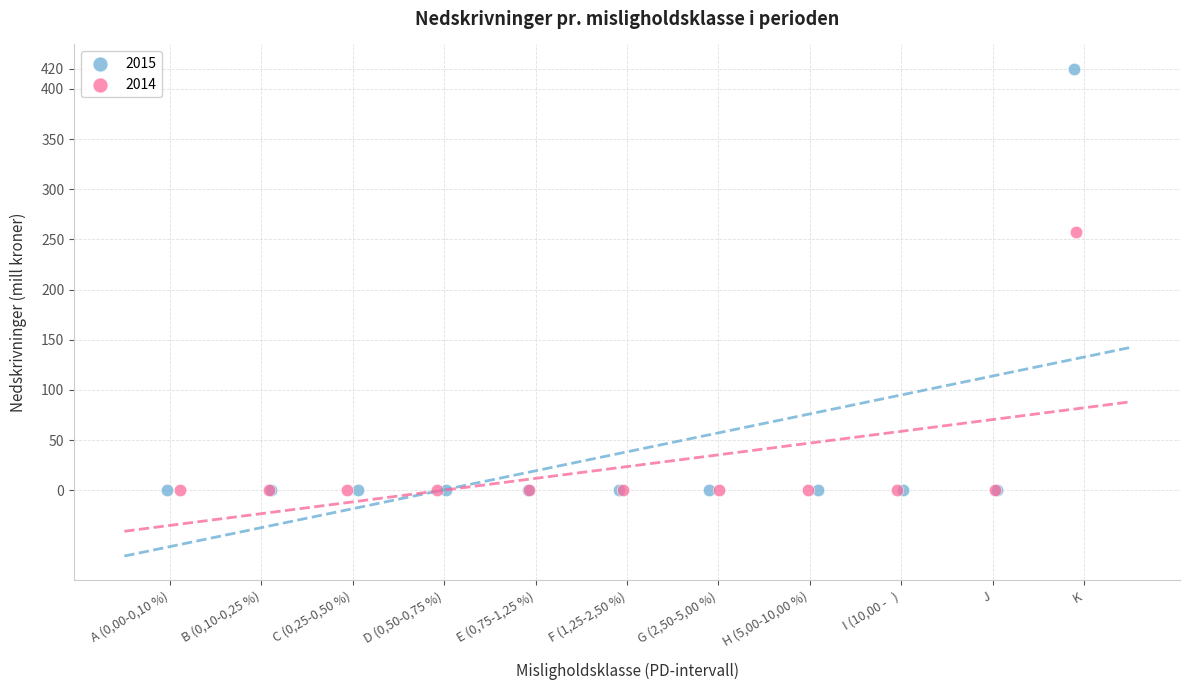

Which series reaches the maximum Y coordinate?

2015